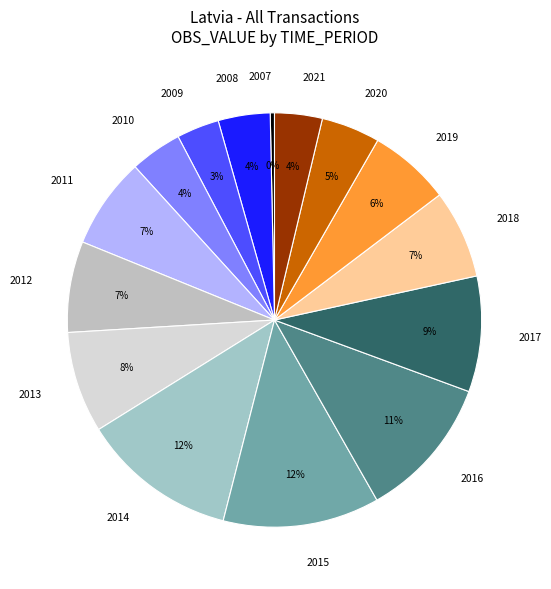

Is it true that 2010 is 4% of the pie?

True